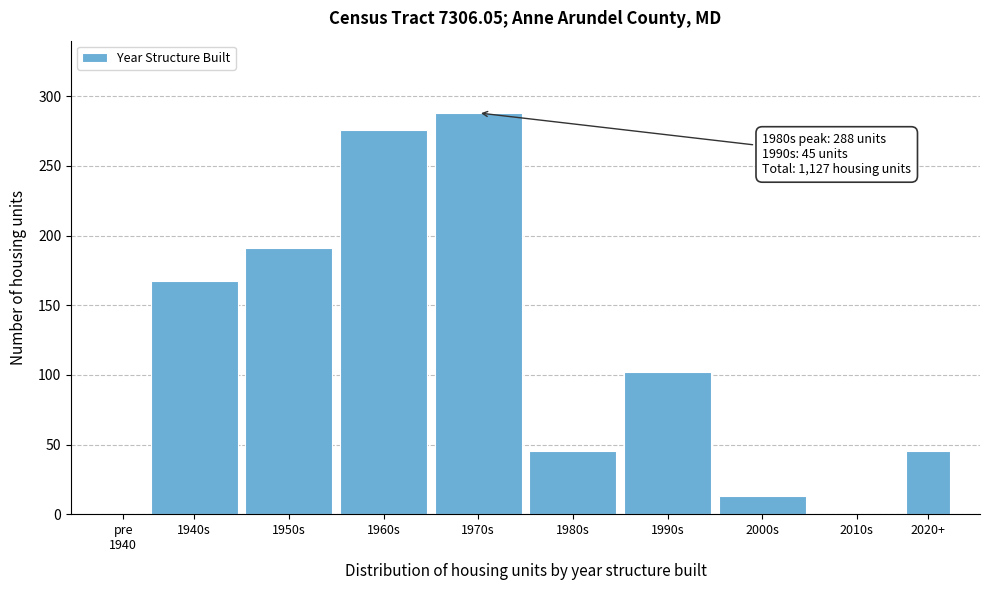

Approximately how many times larger is the value at 1960s compared to 1950s?

1.4